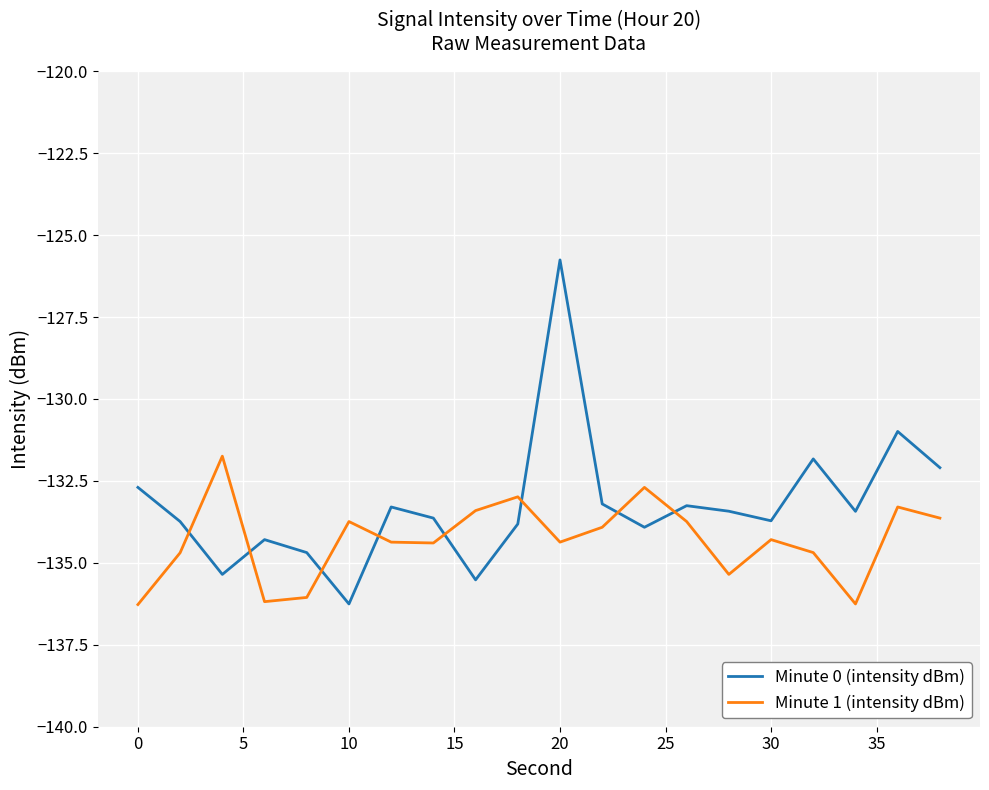

How many intersections are there between Minute 1 (intensity dBm) and Minute 0 (intensity dBm)?

8